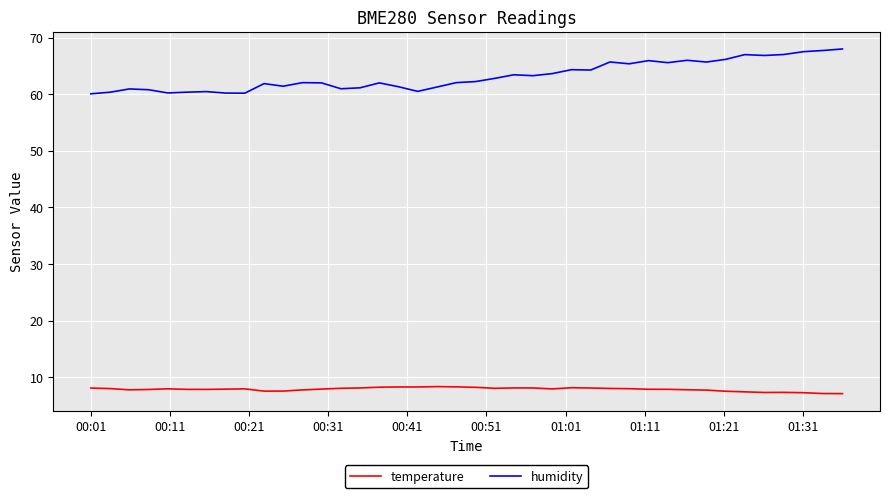

Which series has the largest total across all categories?

humidity